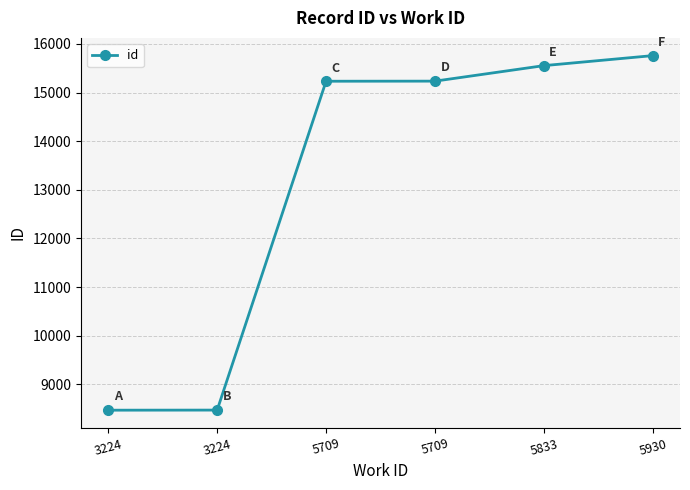

What is the value of the 5th point from the left?

15554